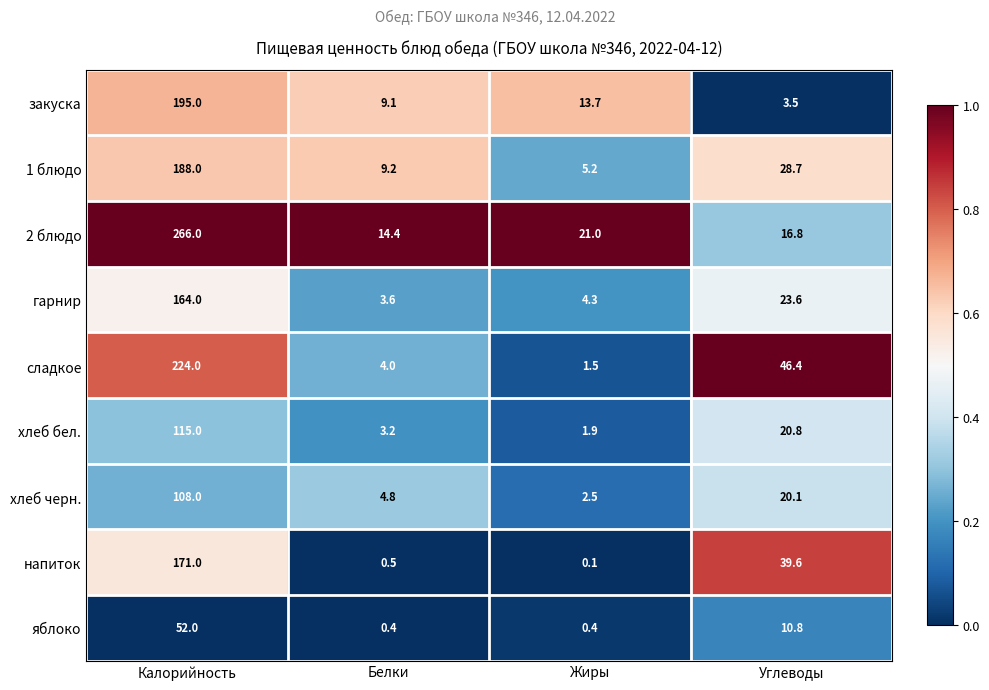

At which label does яблоко first exceed 10?

Калорийность